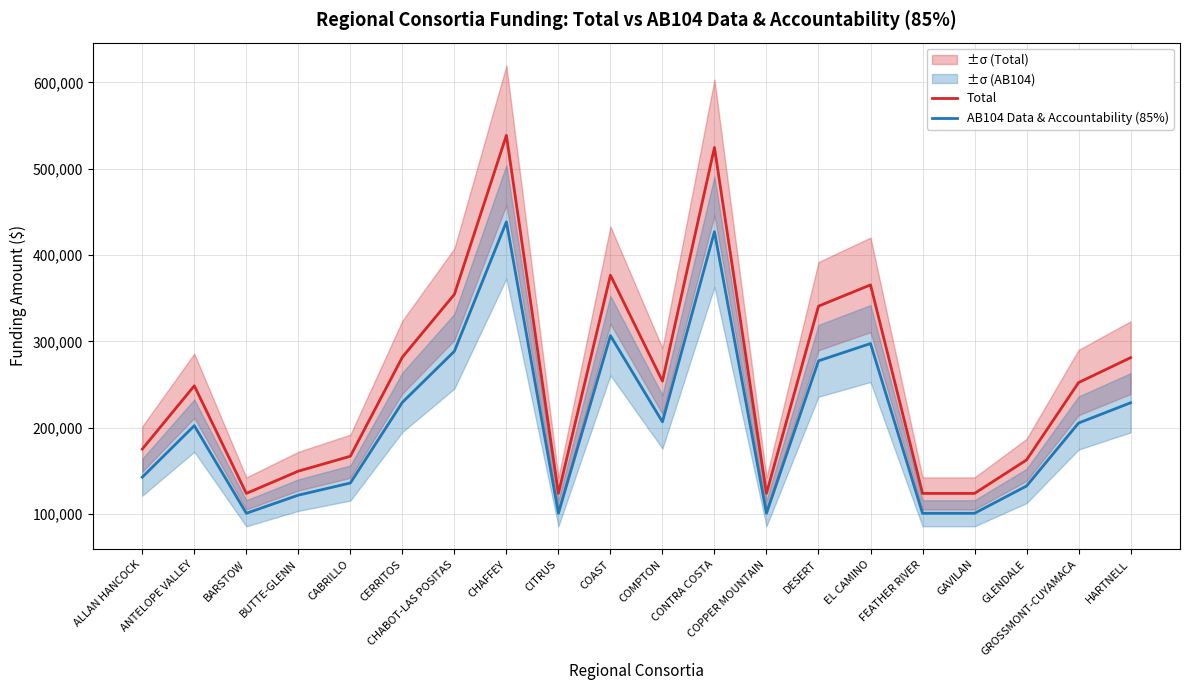

At which label does AB104 Data & Accountability (85%) first exceed 205280?

CERRITOS